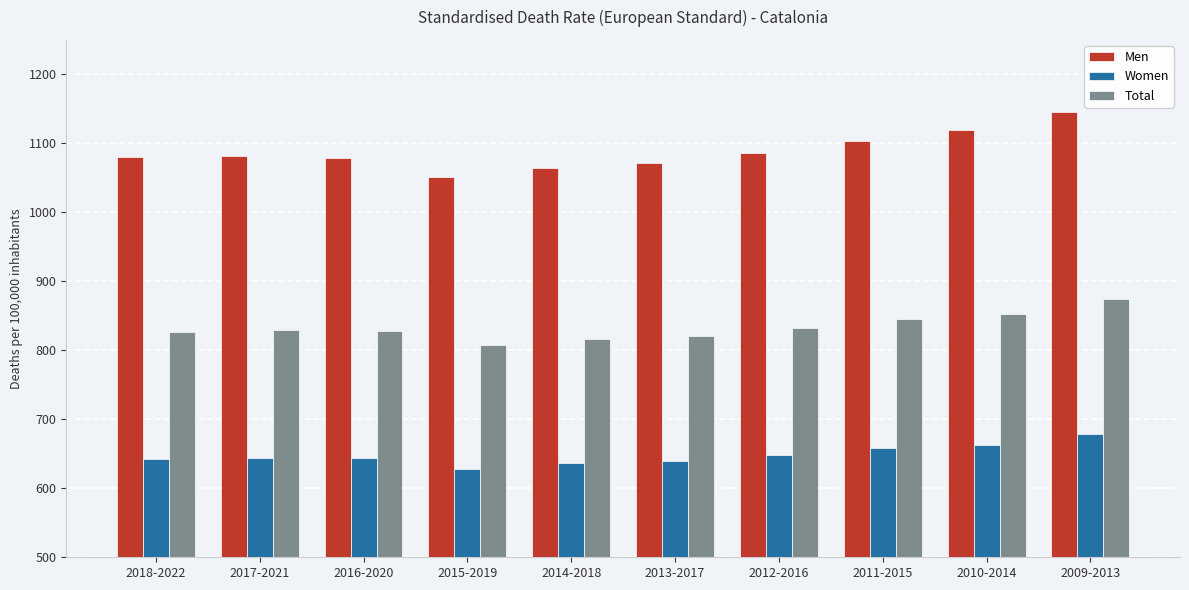

Which series has the widest spread of values?

Men